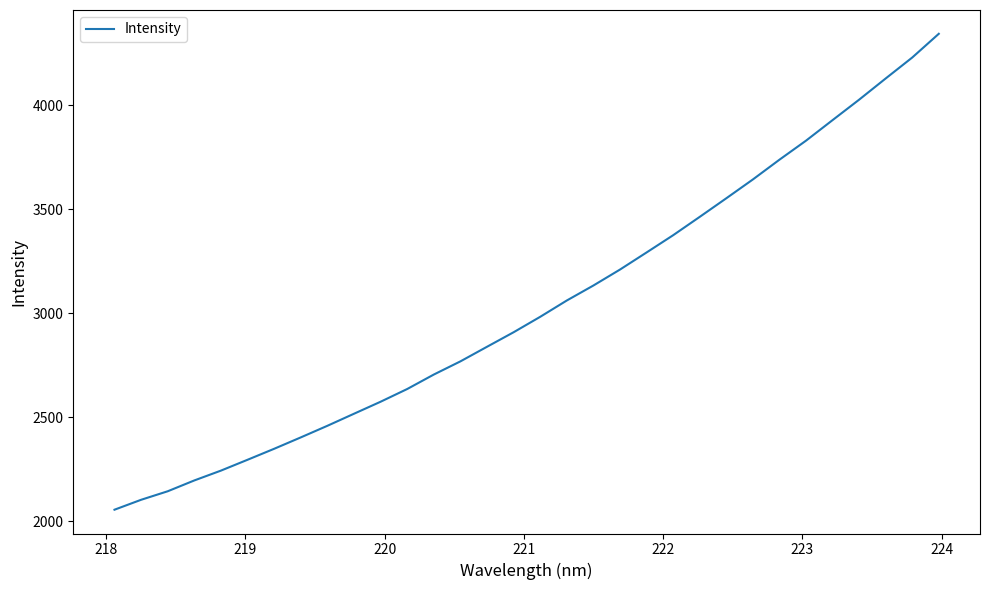

What is the smallest value displayed?

2055.3